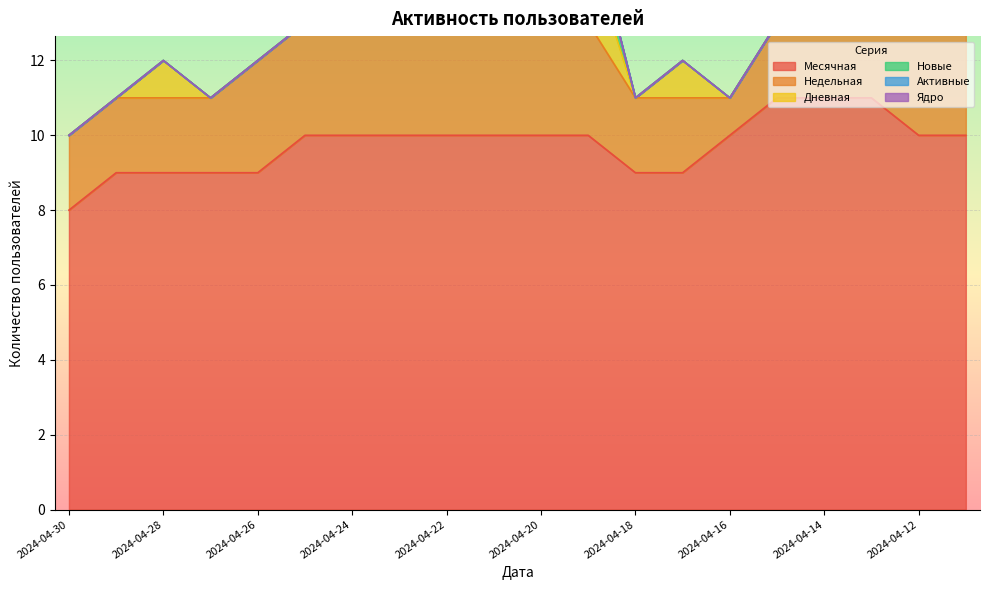

True or false: Недельная has more than 1 points higher than both neighbors.

False